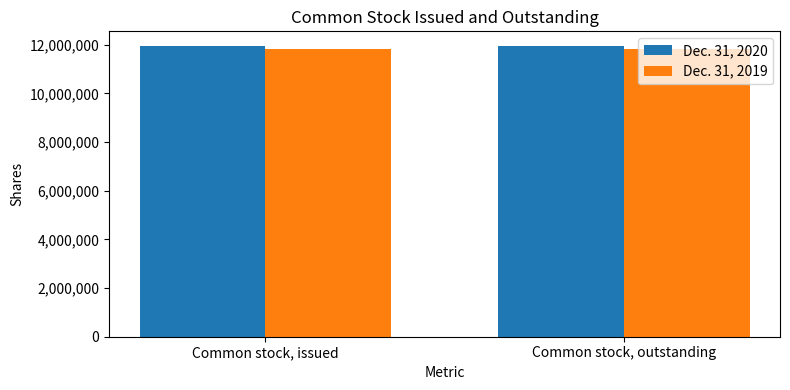

The Dec. 31, 2020 series shows 20716992 at Common stock, issued. True or false?

False